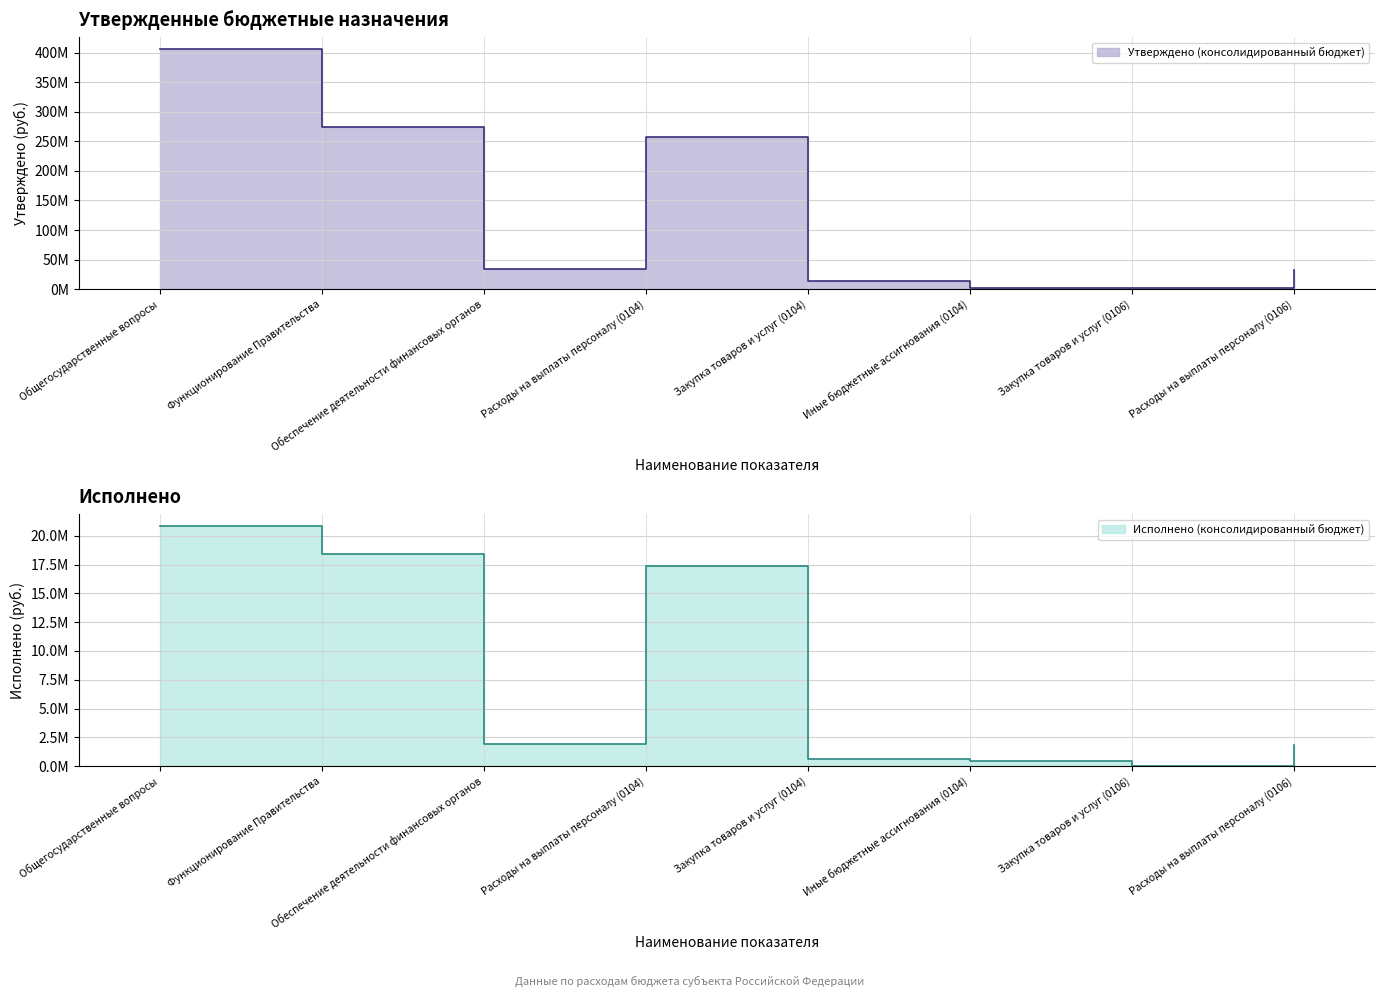

Does the chart display data point markers on the line(s)?

No